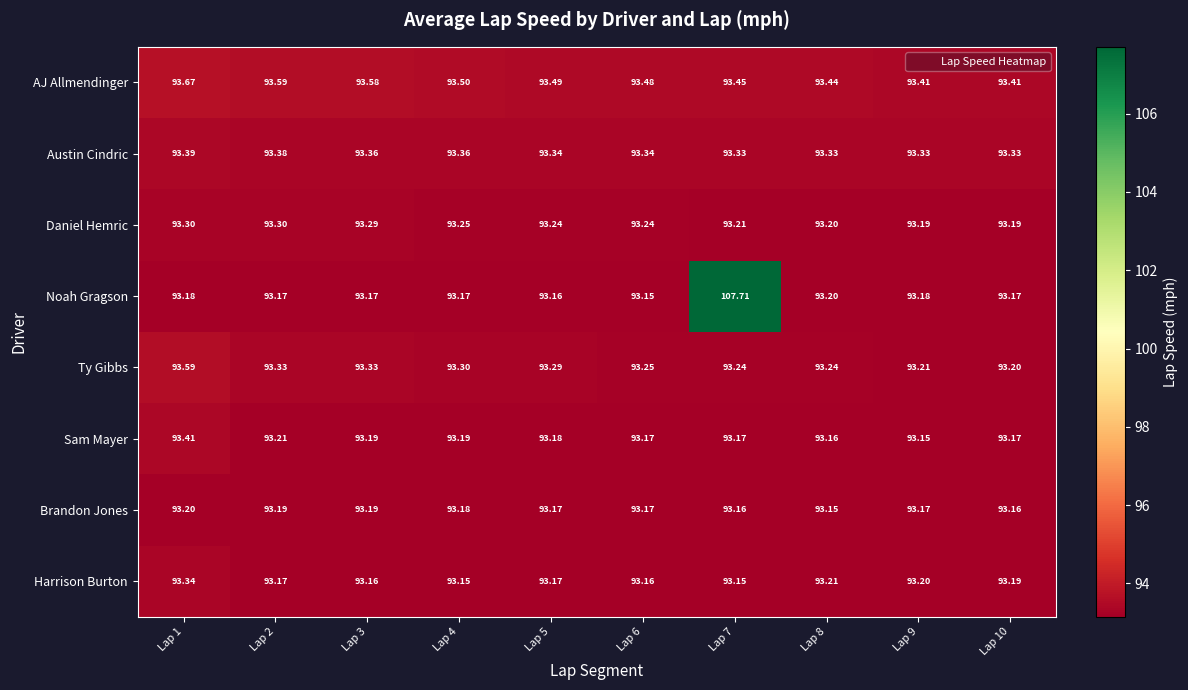

Rank the series at Lap 4 from highest to lowest value.

AJ Allmendinger, Austin Cindric, Ty Gibbs, Daniel Hemric, Sam Mayer, Brandon Jones, Noah Gragson, Harrison Burton